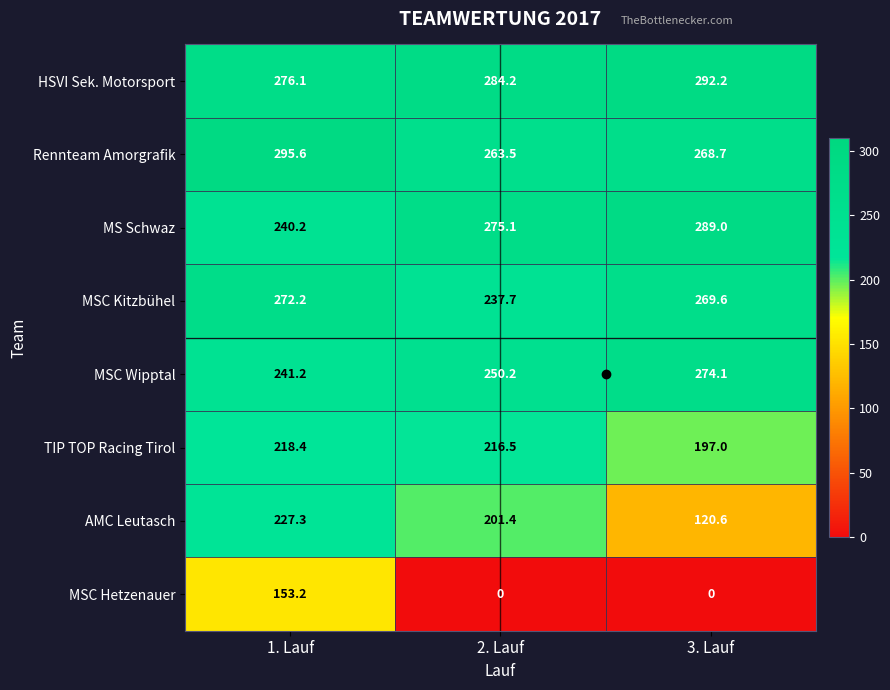

At how many categories does at least one series exceed 58?

3